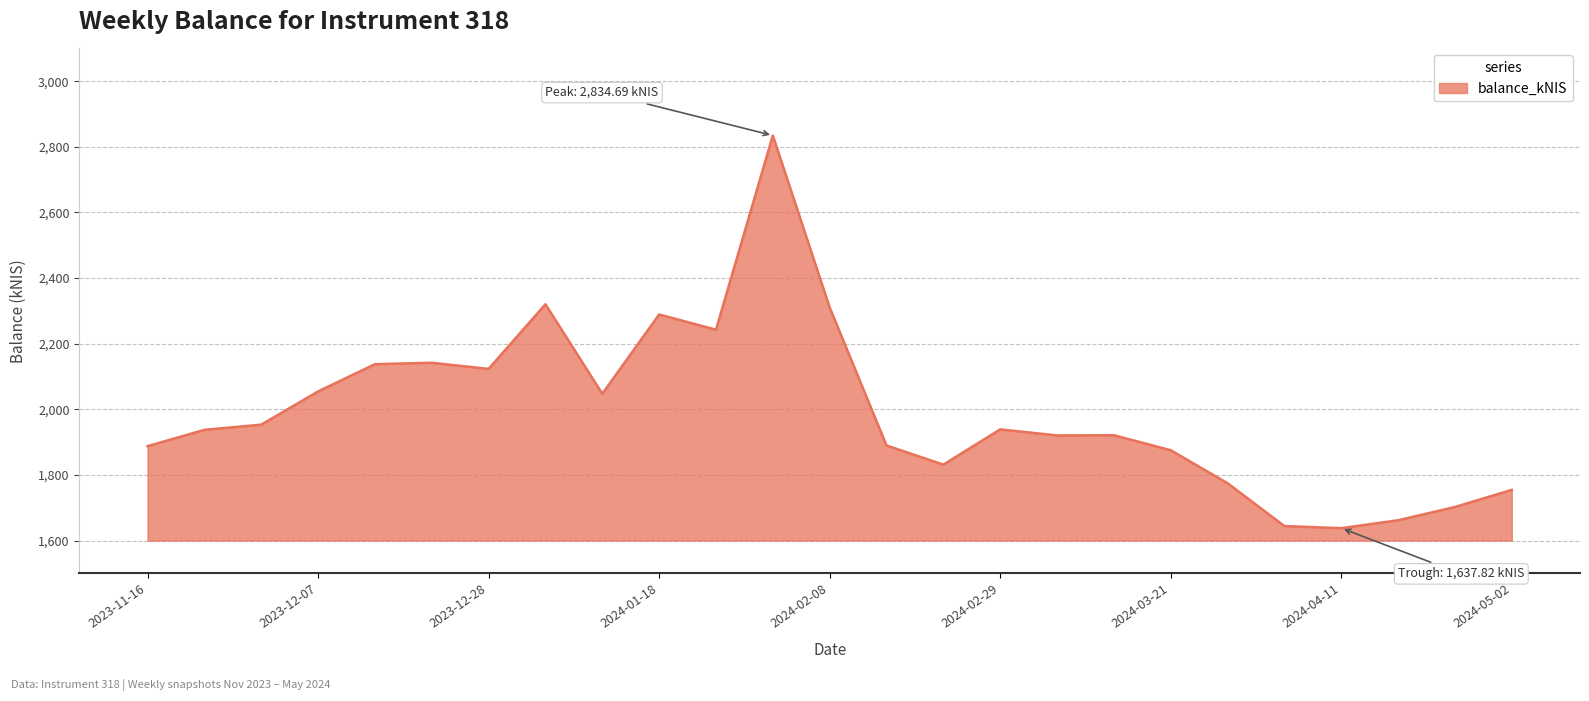

Count the number of categories in the chart.

25